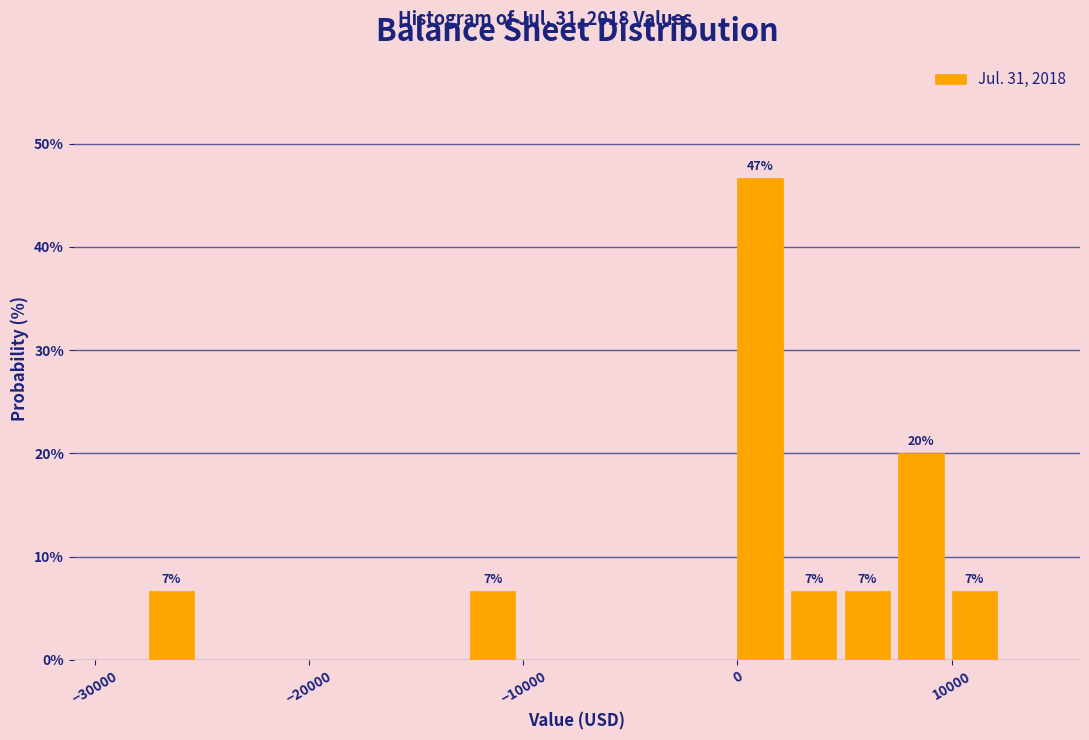

Around what value on the x-axis is the tallest bar? Give the approximate position of its centre, as read against the axis.

1000